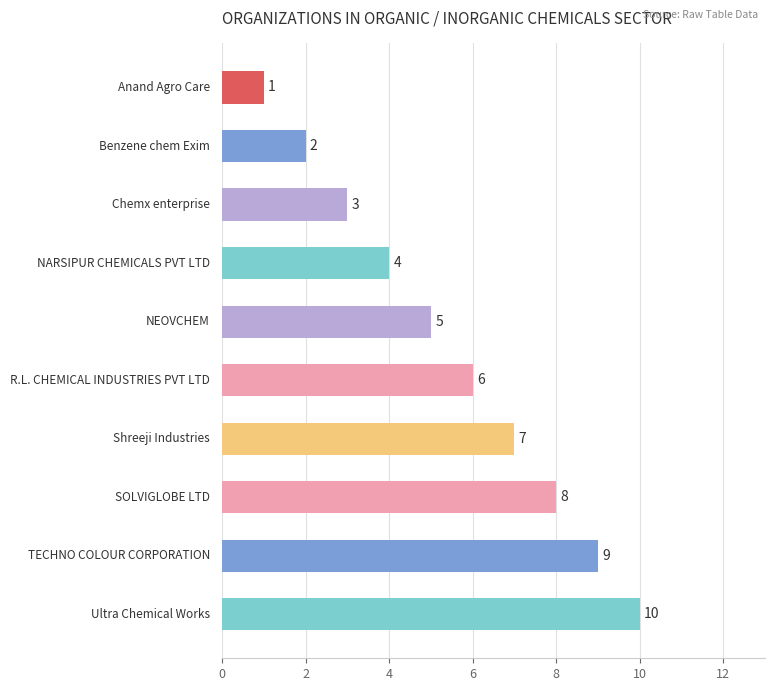

What is the maximum value shown in the chart?

10